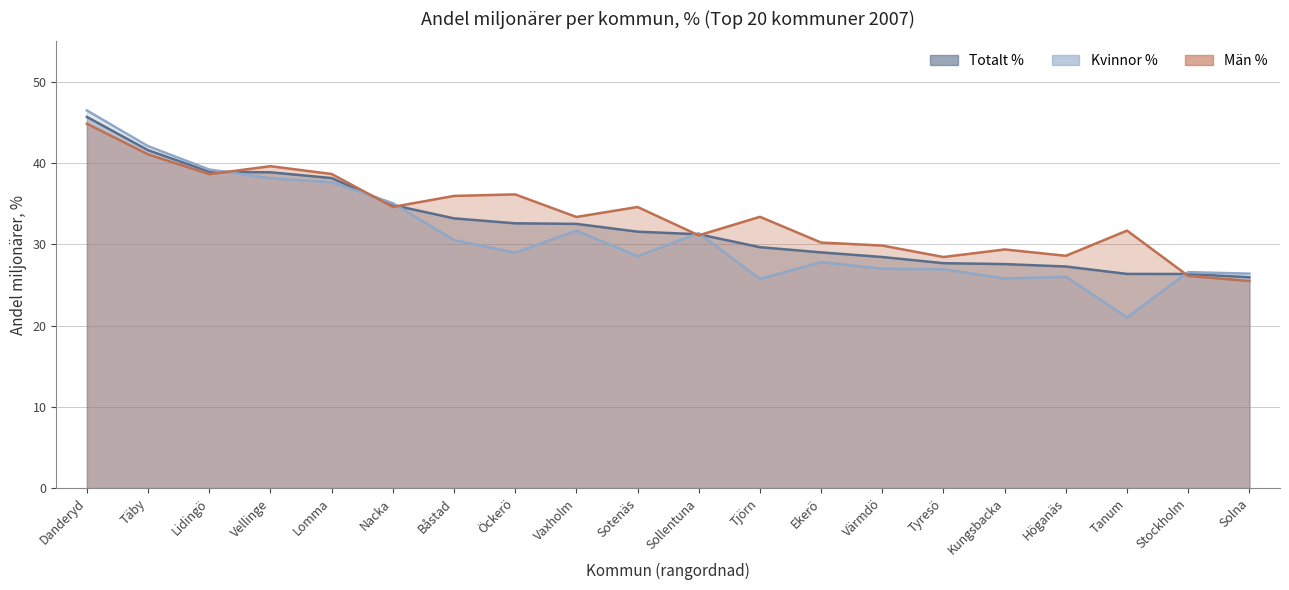

The Män % series shows 46.4 at Ekerö. True or false?

False